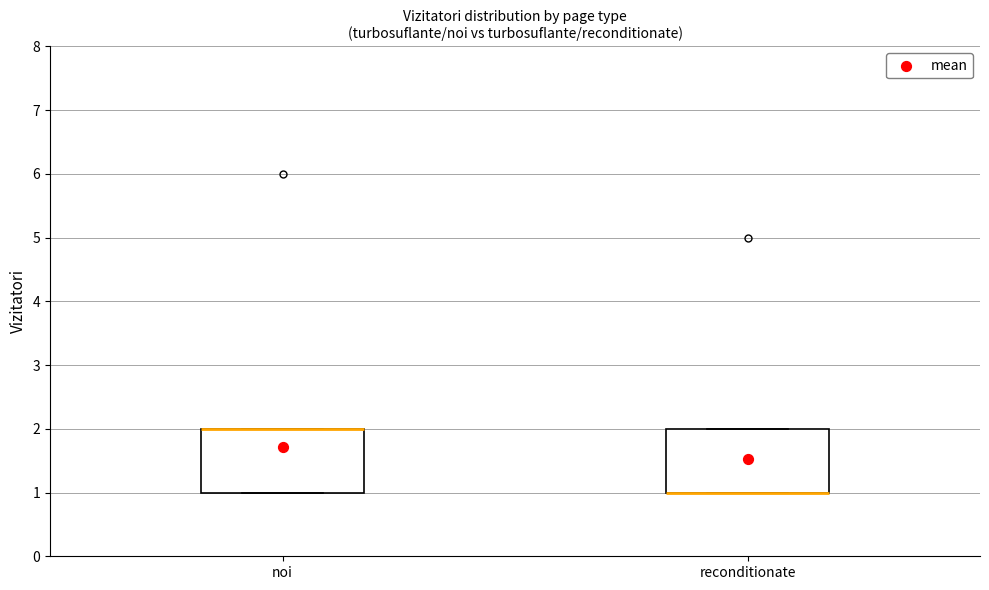

Reading left to right, read every box against the y-axis: the position of its median line, the range the box covers, and the ends of its whiskers. The values are not printed on the chart, so give them approximately, as read against the axis.

noi: median 2 (drawn on the box's upper edge), box 1 to 2, whiskers 1 to 2
reconditionate: median 1 (drawn on the box's lower edge), box 1 to 2, whiskers 1 to 2